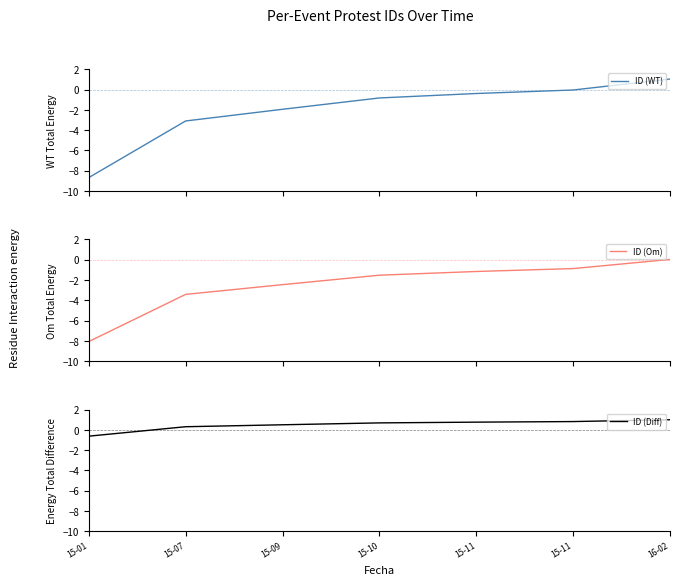

What is the lowest value of the ID (Diff) series?

-0.6